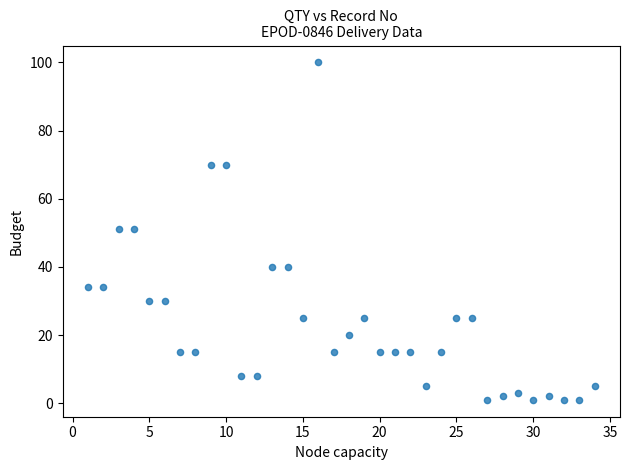

What is the range of X values (max minus min)?

33